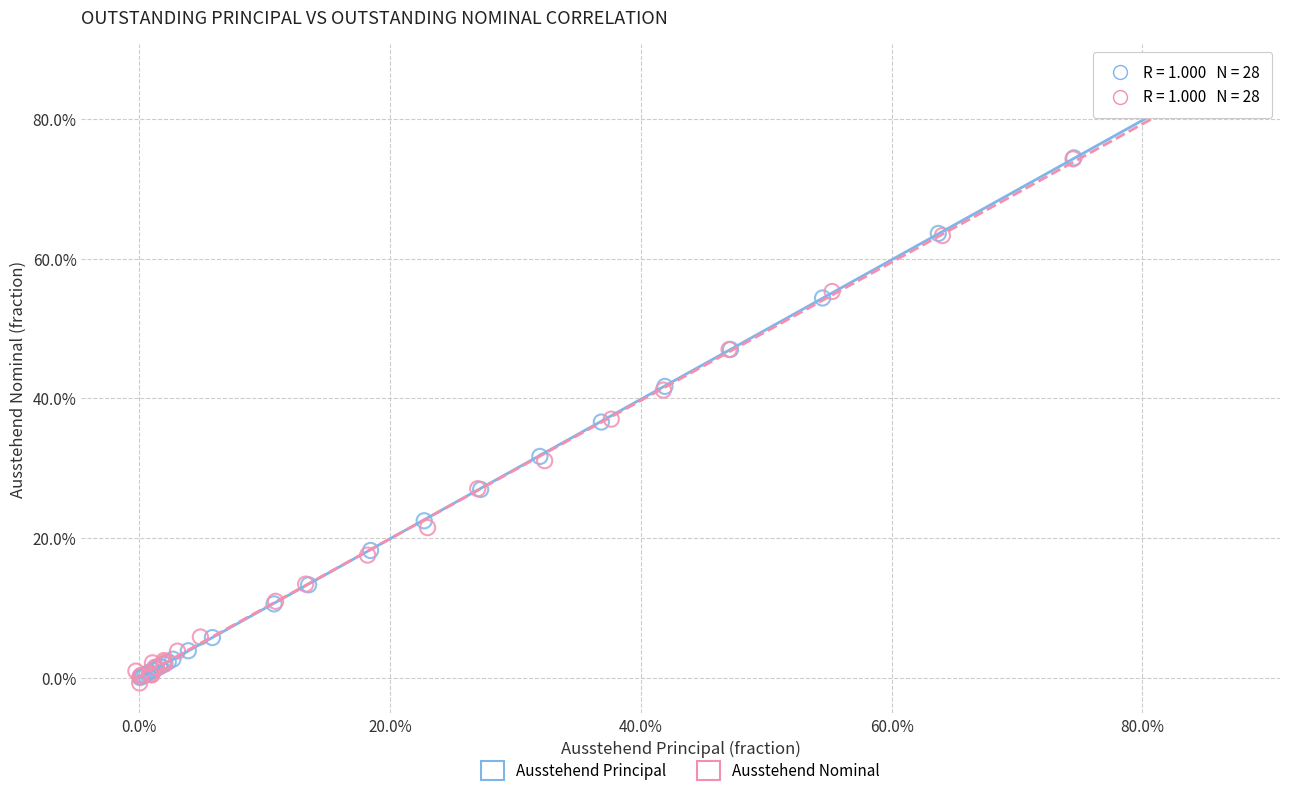

What are all the series names shown in the legend?

Ausstehend Principal, Ausstehend Nominal